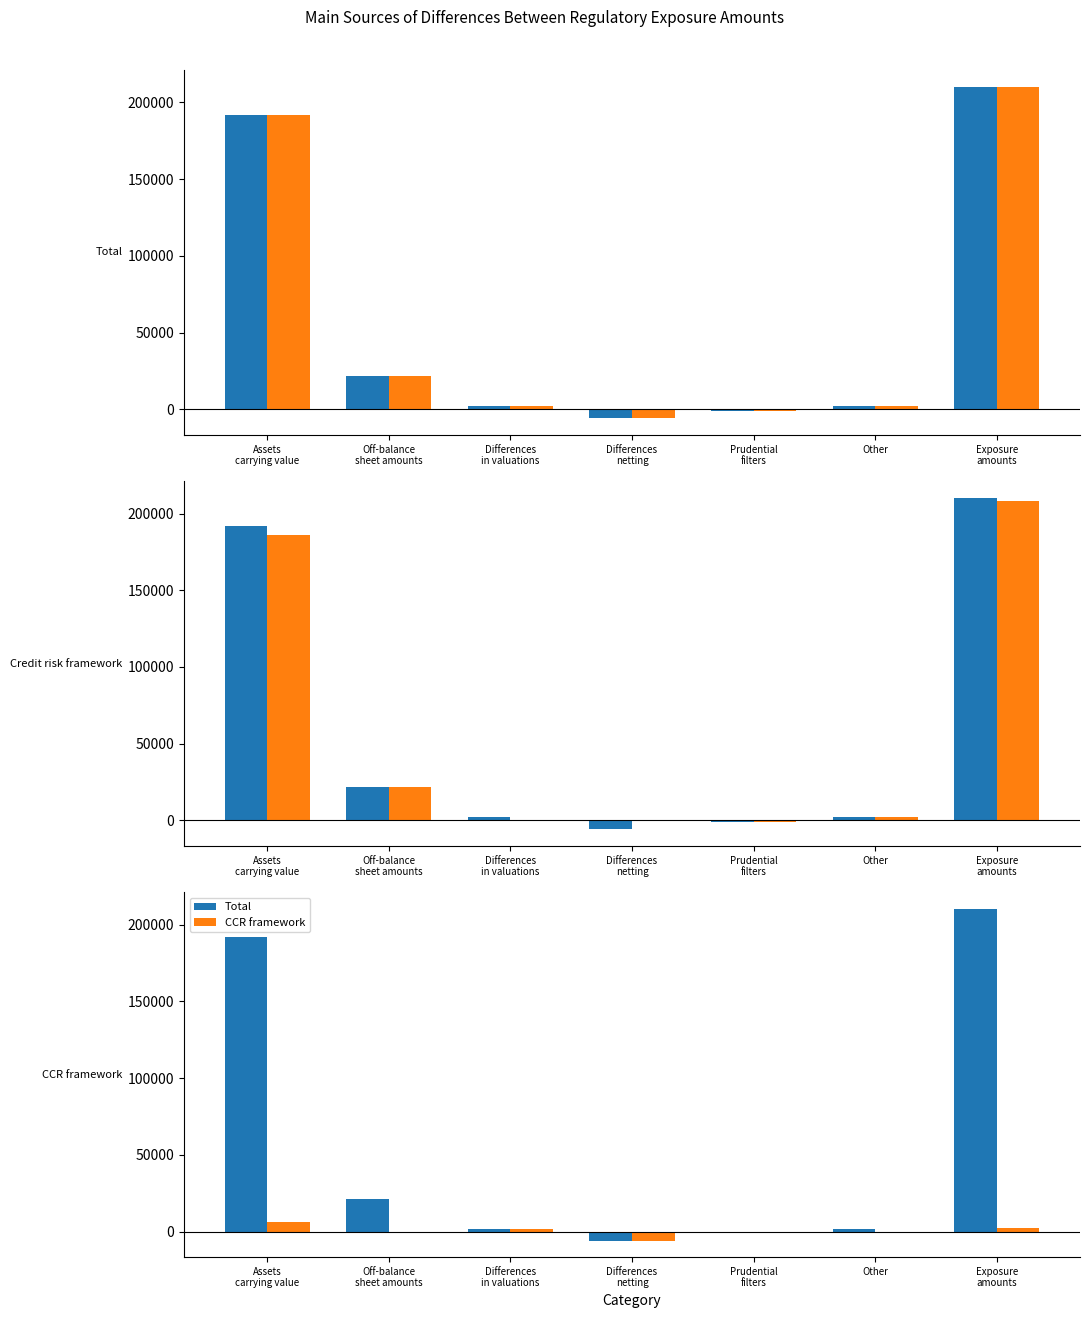

At which label does Credit risk framework first exceed 1983?

Assets
carrying value